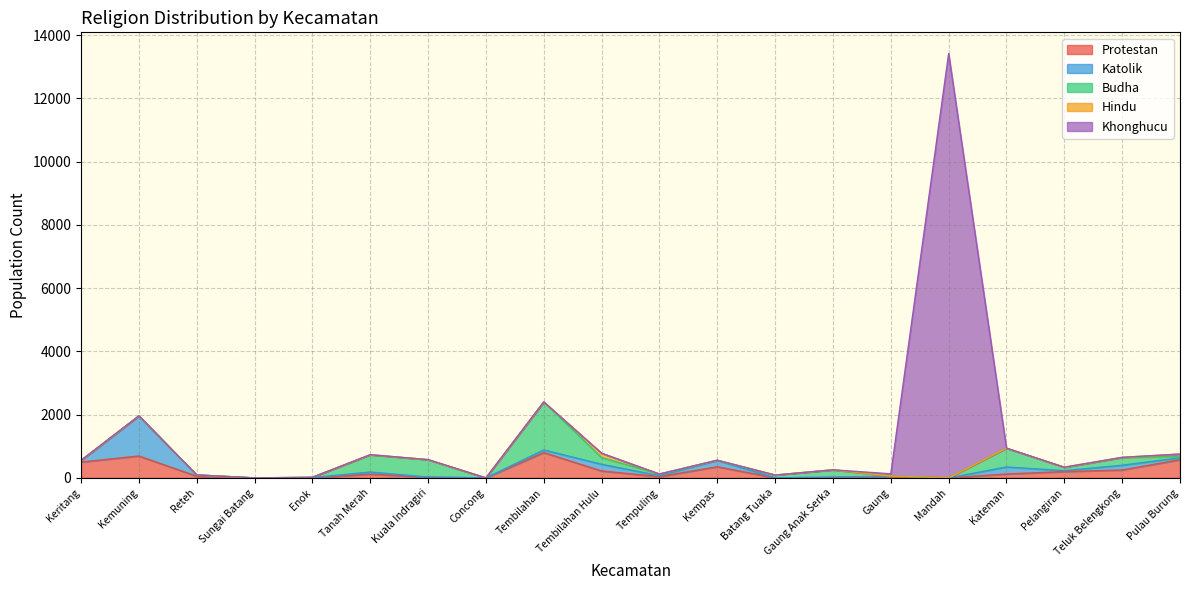

Count the number of categories in the chart.

20